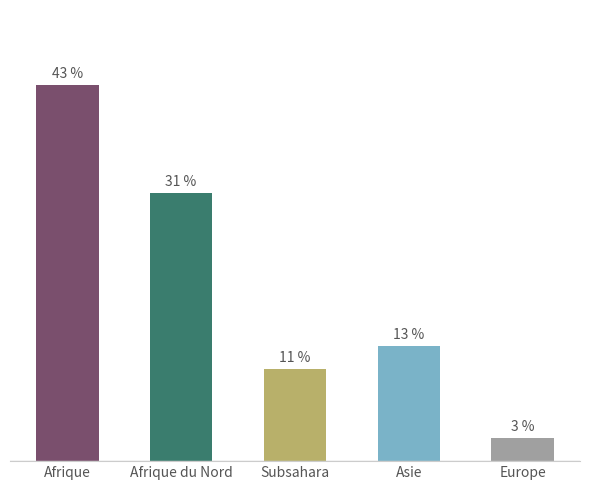

What position from the right is Asie?

2